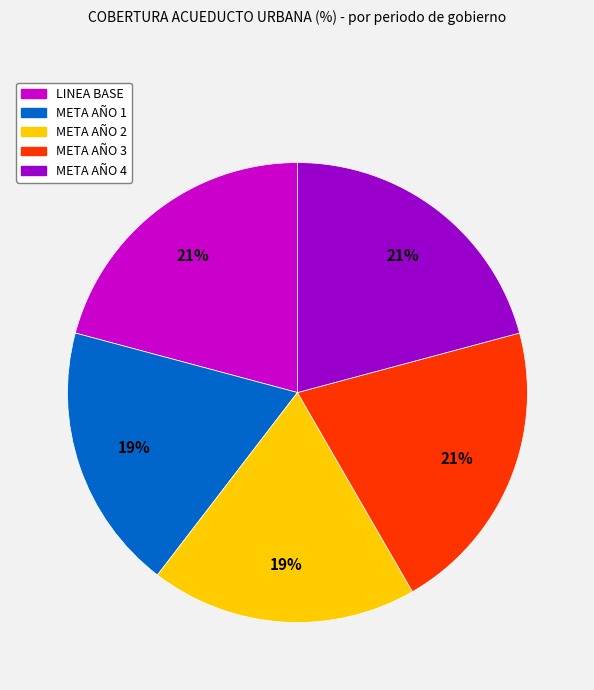

Is it true that META AÑO 4 is 21% of the pie?

True